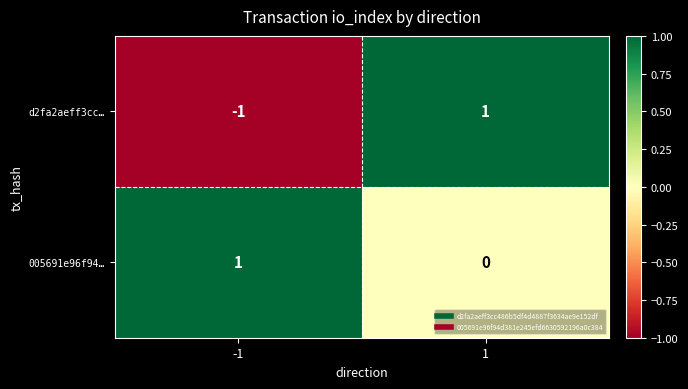

What is the difference between the maximum and minimum values in the d2fa2aeff3cc… series?

2